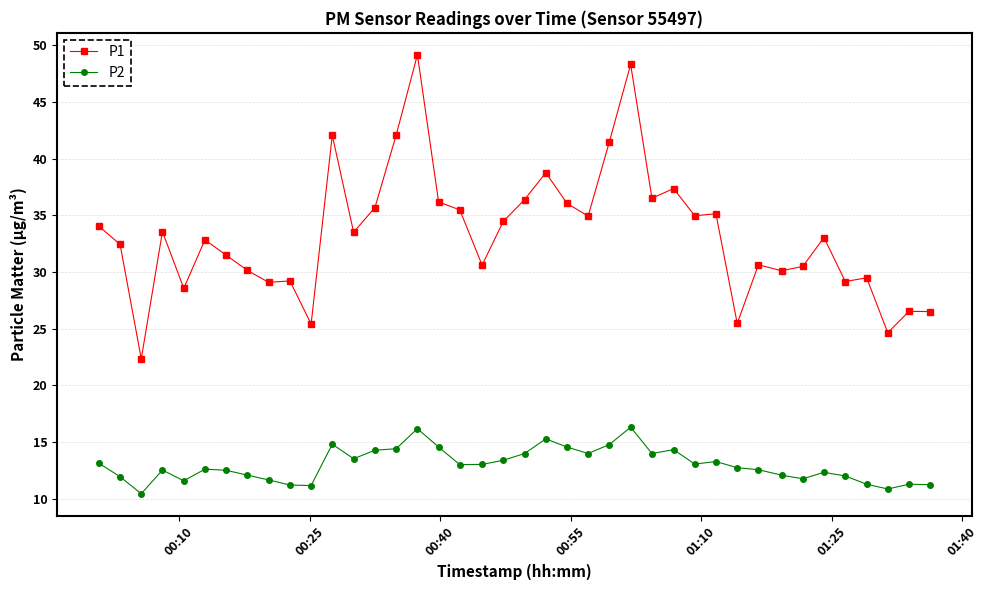

True or false: P1 and P2 cross at least once.

False